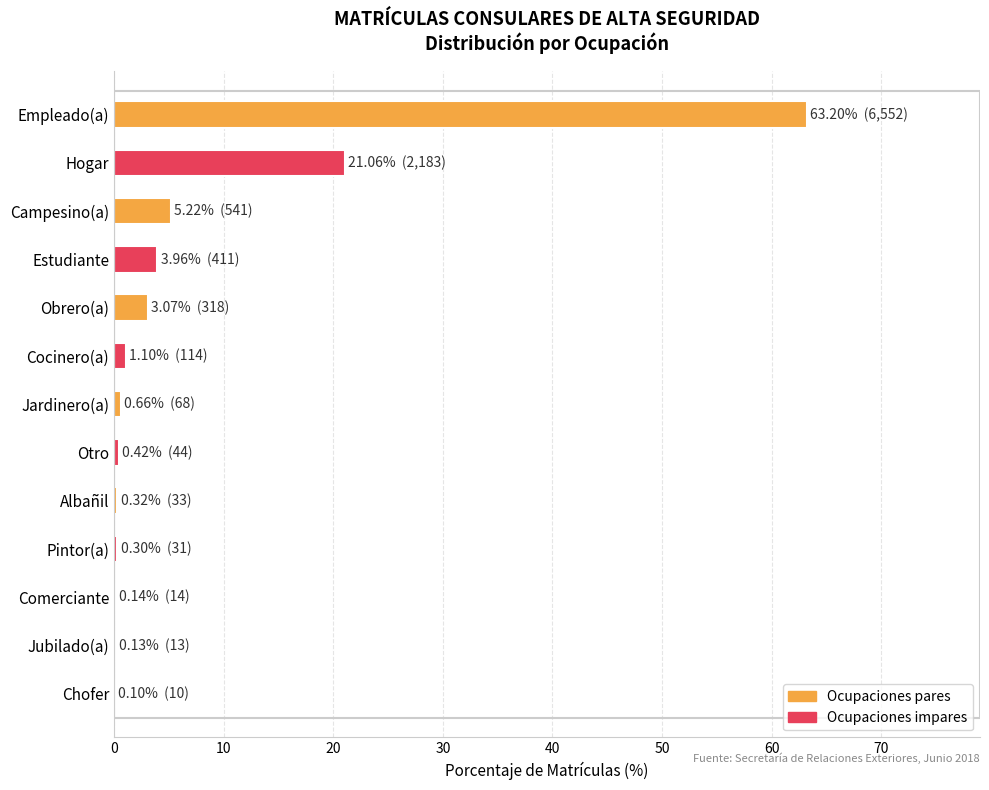

How many categories are shown in the chart?

13